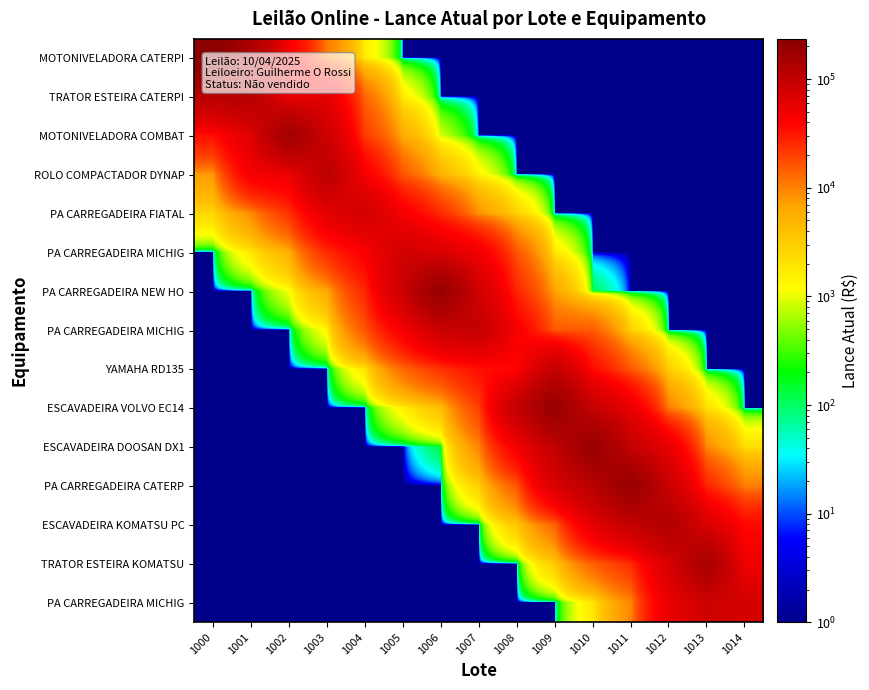

How many series are shown in this chart?

15